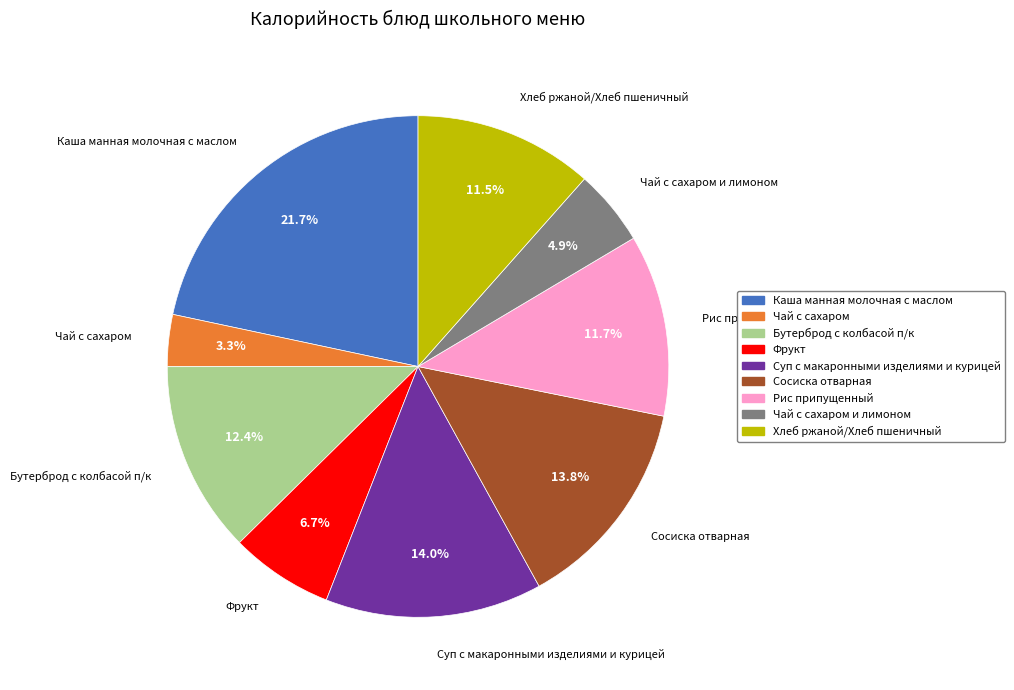

Is there a majority slice in this chart?

No